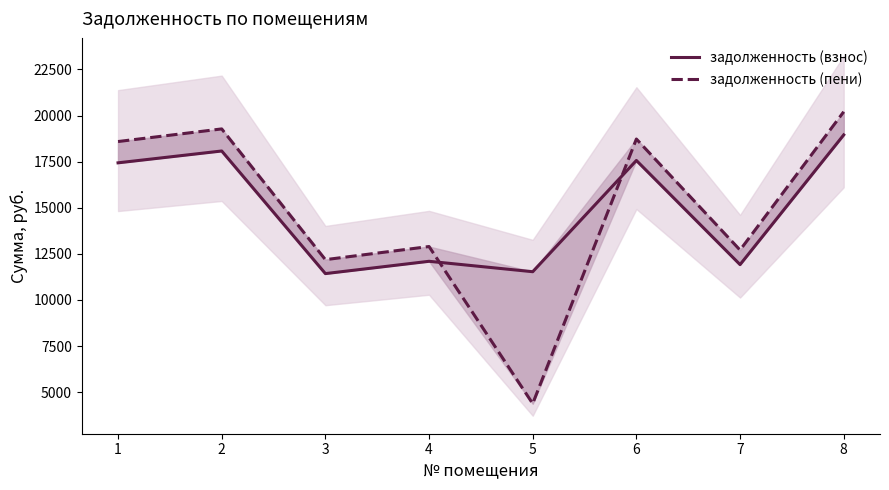

How many data points in задолженность (взнос) are above 17436?

4